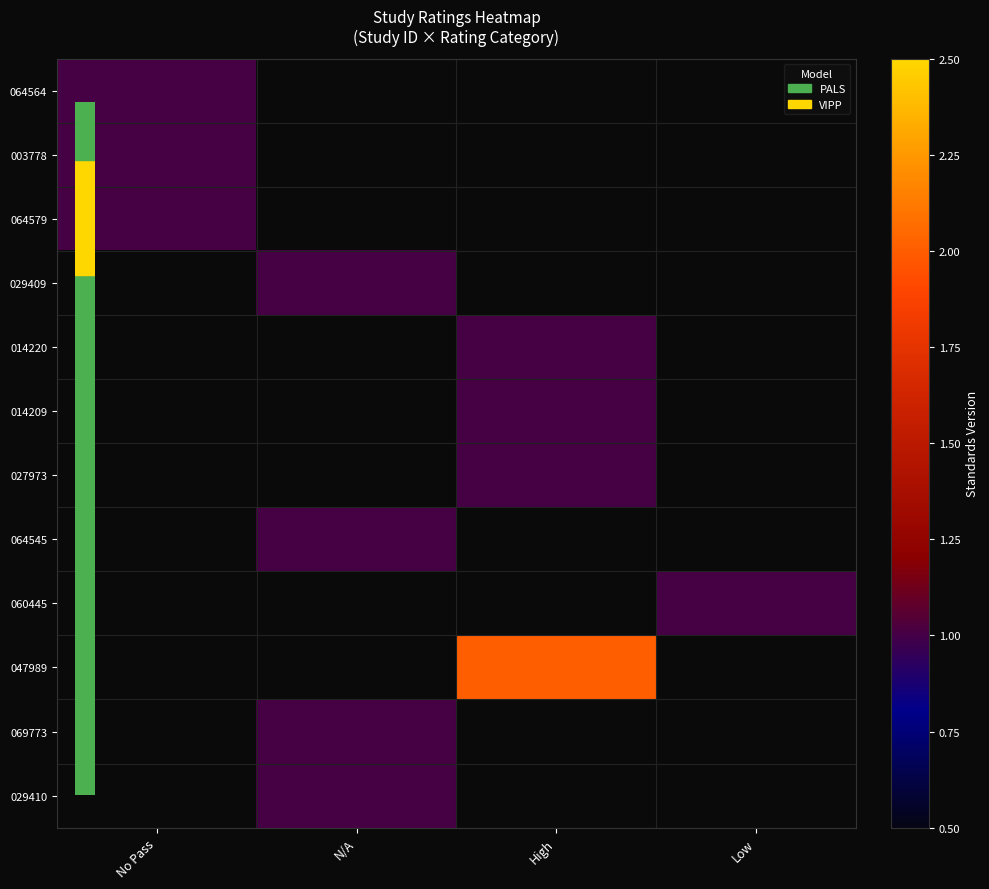

Is the value of 014209 at No Pass greater than the value of 014220 at No Pass?

No